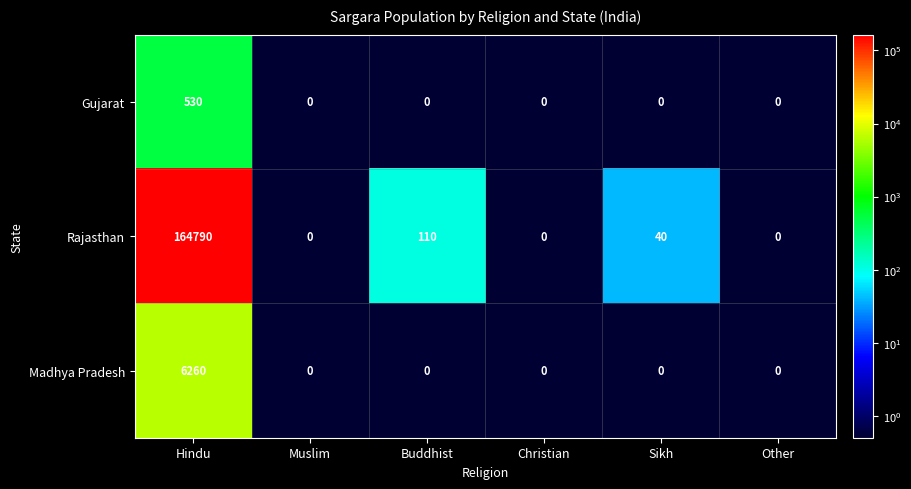

What is the total value across all series at Hindu?

171580